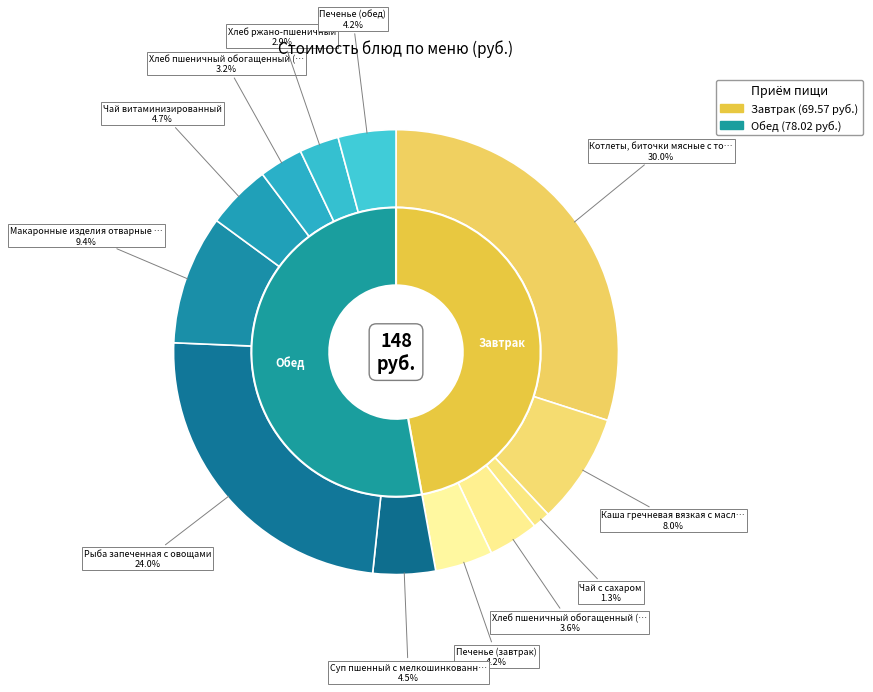

Does Хлеб пшеничный обогащенный (обед) account for over 50% of the chart?

No